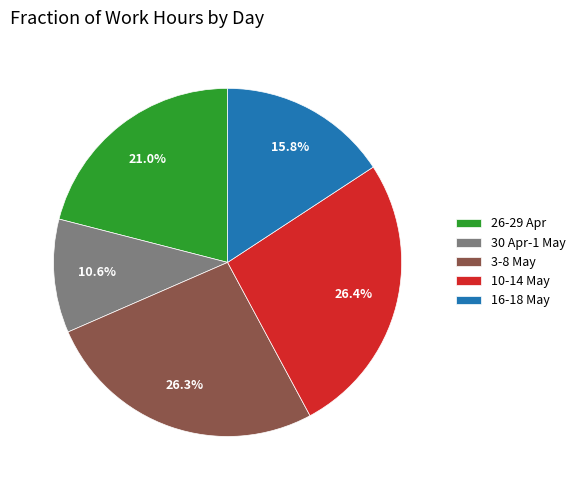

Which category has the smallest portion of the pie?

30 Apr-1 May